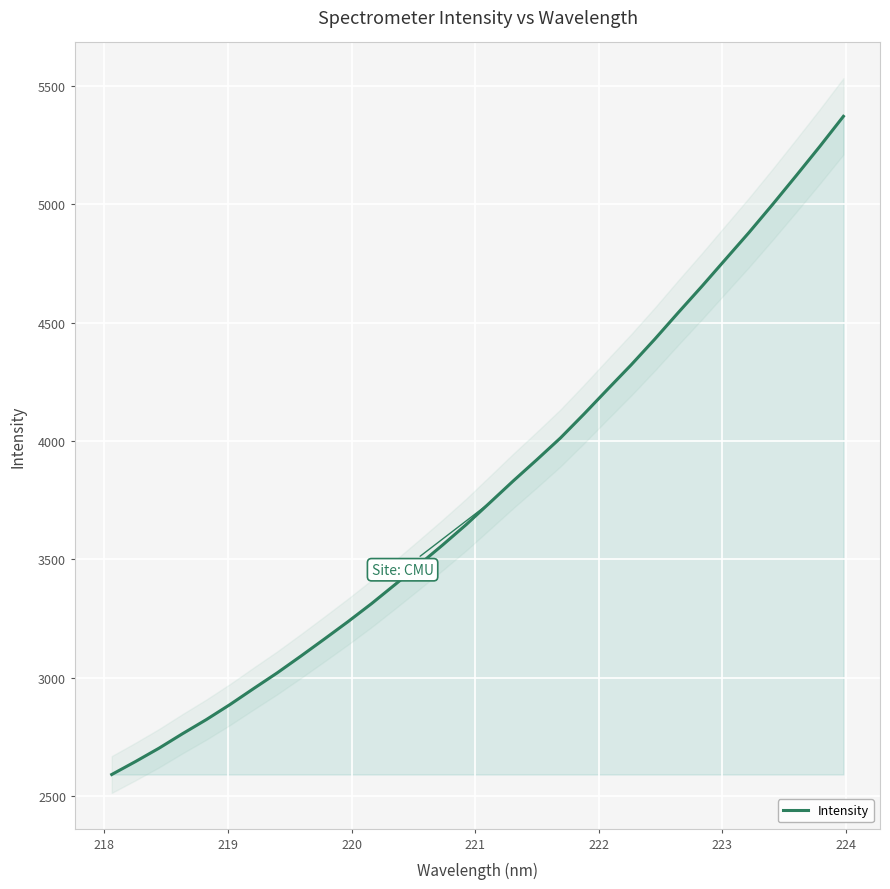

What is the highest value of the Intensity series?

5371.9